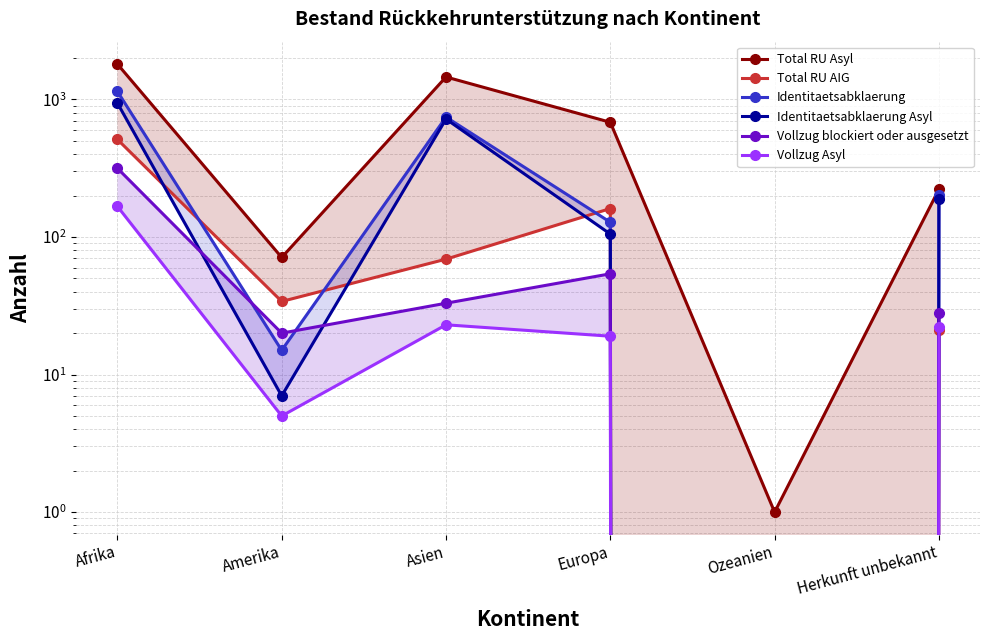

Reading left to right, list all the values displayed in this chart.

Total RU Asyl: Afrika=1807	Amerika=71	Asien=1456	Europa=682	Ozeanien=1	Herkunft unbekannt=222
Total RU AIG: Afrika=512	Amerika=34	Asien=69	Europa=161	Ozeanien=0	Herkunft unbekannt=21
Identitaetsabklaerung: Afrika=1144	Amerika=15	Asien=744	Europa=128	Ozeanien=0	Herkunft unbekannt=202
Identitaetsabklaerung Asyl: Afrika=941	Amerika=7	Asien=720	Europa=105	Ozeanien=0	Herkunft unbekannt=188
Vollzug blockiert oder ausgesetzt: Afrika=316	Amerika=20	Asien=33	Europa=54	Ozeanien=0	Herkunft unbekannt=28
Vollzug Asyl: Afrika=167	Amerika=5	Asien=23	Europa=19	Ozeanien=0	Herkunft unbekannt=22